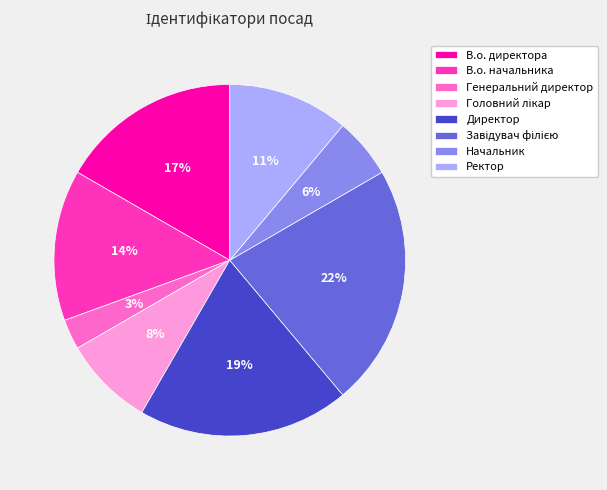

What is the smallest slice in the pie chart?

Генеральний директор